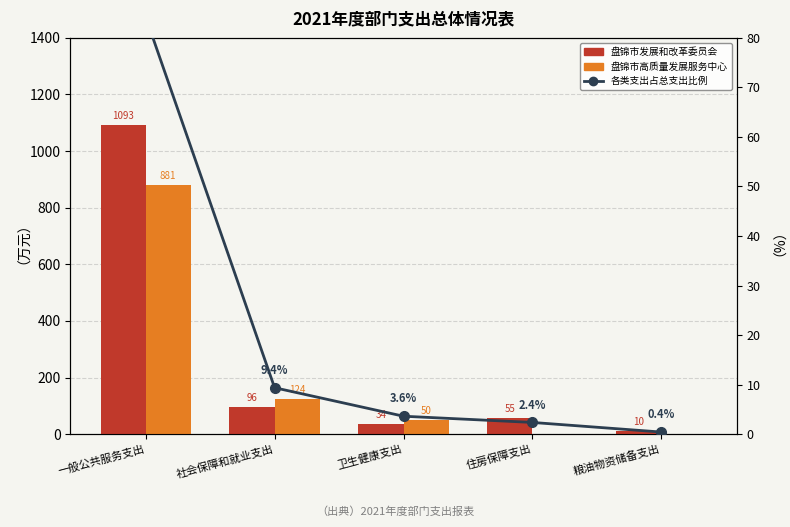

Reading left to right, list all the values displayed in this chart.

盘锦市发展和改革委员会: 一般公共服务支出=1092.5	社会保障和就业支出=95.9	卫生健康支出=34.4	住房保障支出=55.5	粮油物资储备支出=10.0
盘锦市高质量发展服务中心: 一般公共服务支出=880.7	社会保障和就业支出=123.8	卫生健康支出=50.5	住房保障支出=0.0	粮油物资储备支出=0.0
各类支出占总支出比例: 一般公共服务支出=84.2	社会保障和就业支出=9.4	卫生健康支出=3.6	住房保障支出=2.4	粮油物资储备支出=0.4